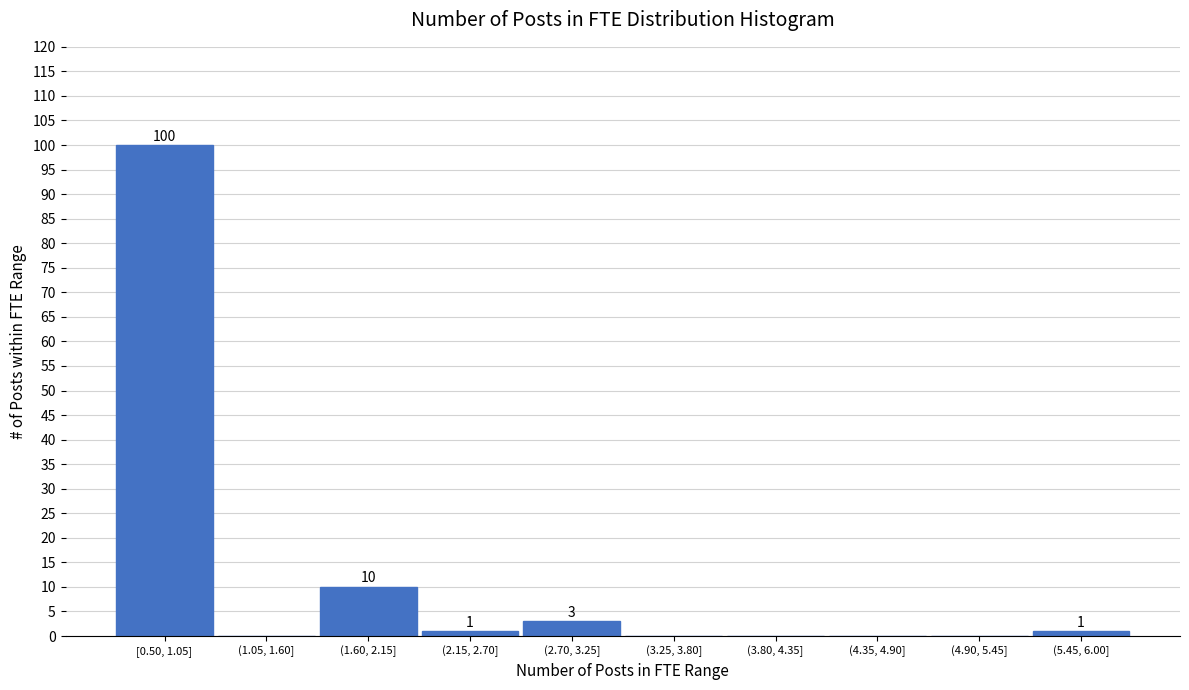

Reading left to right, extract all data points from this chart.

[0.50, 1.05]=100	(1.05, 1.60]=0	(1.60, 2.15]=10	(2.15, 2.70]=1	(2.70, 3.25]=3	(3.25, 3.80]=0	(3.80, 4.35]=0	(4.35, 4.90]=0	(4.90, 5.45]=0	(5.45, 6.00]=1